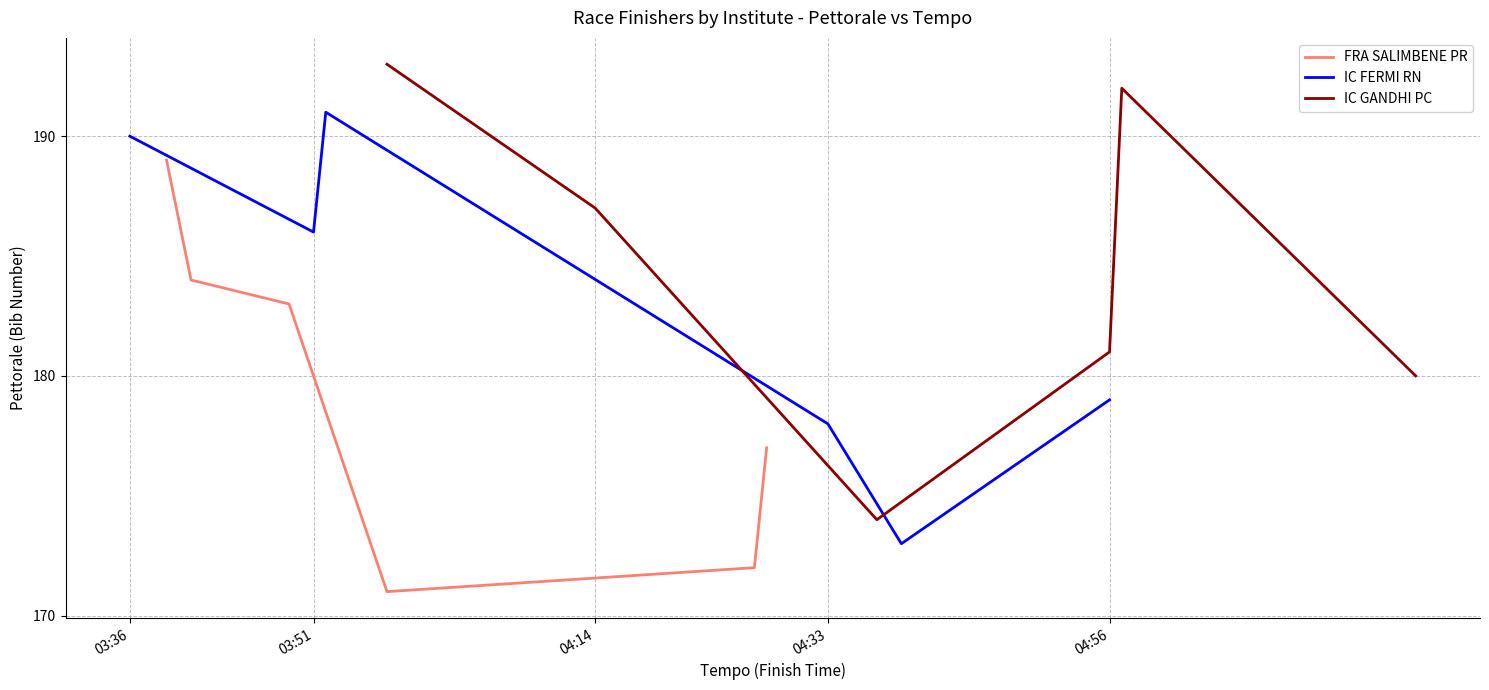

How many data points in FRA SALIMBENE PR are above 183?

2